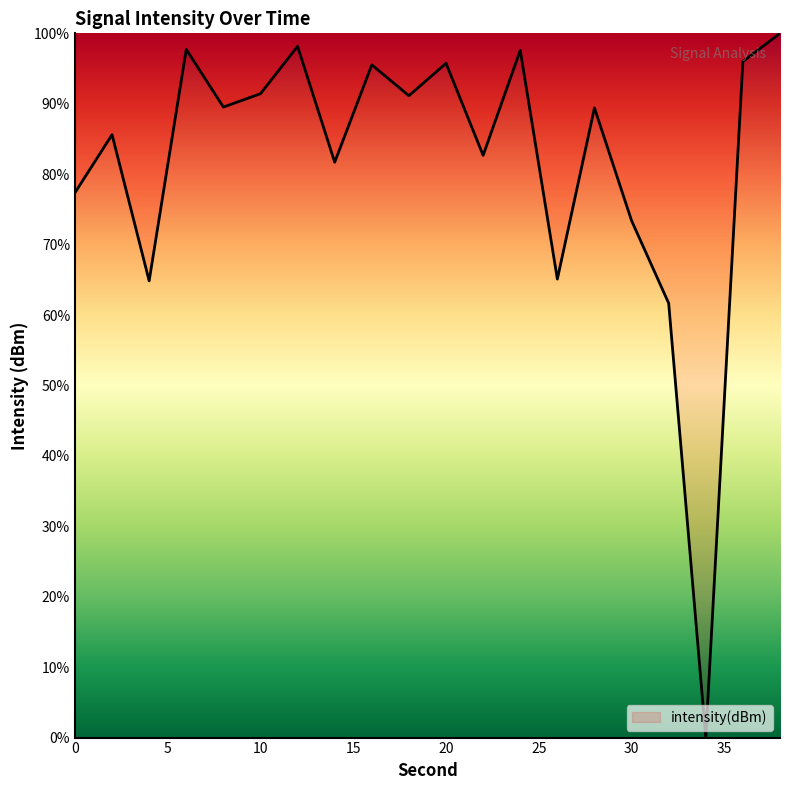

What is the greatest value displayed?

100.0